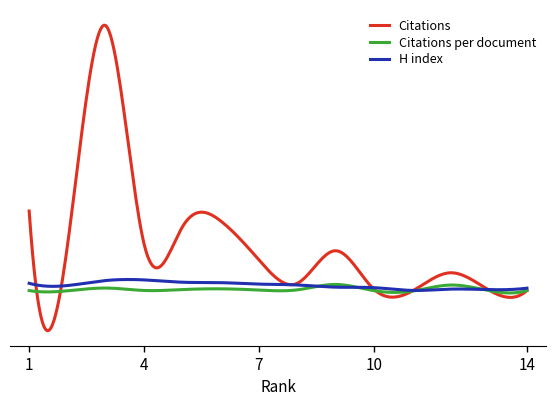

Does the chart have visible grid lines?

No